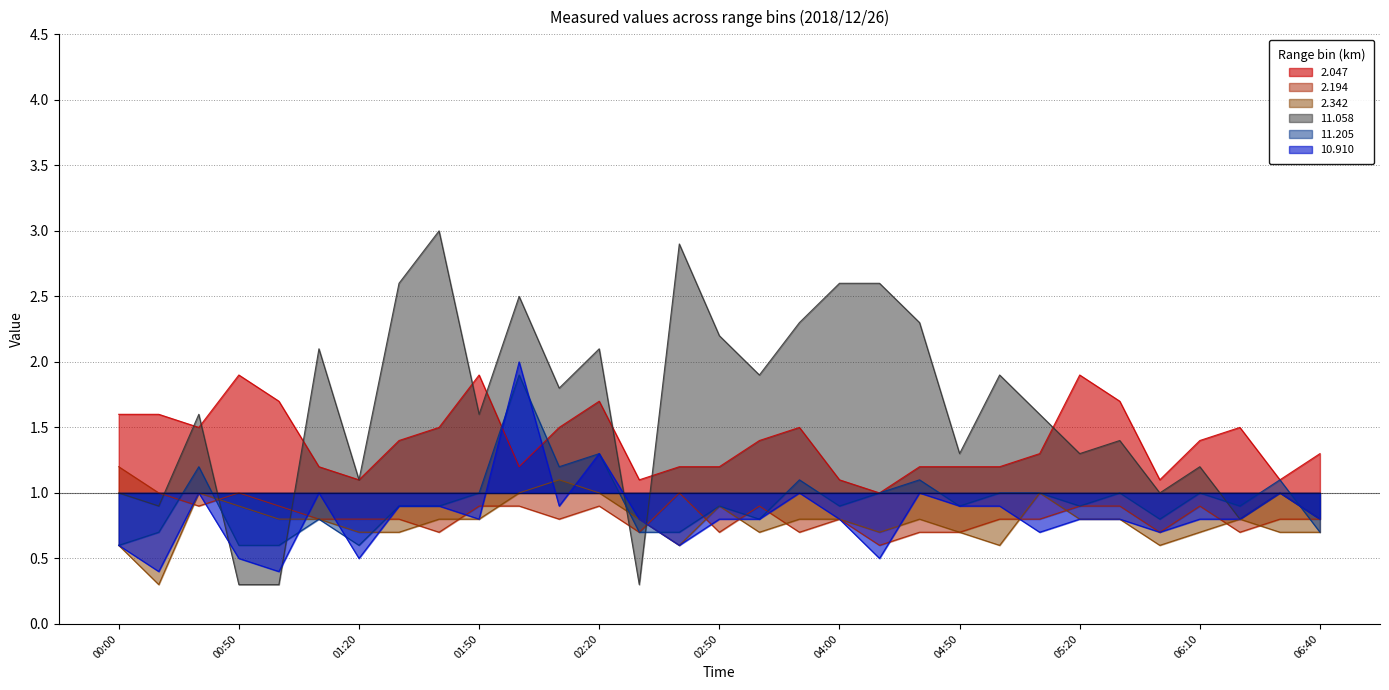

Rank the categories by 11.058 value from highest to lowest.

01:40, 02:40, 01:30, 04:00, 04:30, 02:00, 03:50, 04:40, 02:50, 01:10, 02:20, 03:00, 05:00, 02:10, 00:40, 01:50, 05:10, 05:30, 04:50, 05:20, 06:10, 01:20, 00:00, 05:40, 06:30, 00:10, 06:20, 06:40, 00:50, 01:00, 02:30